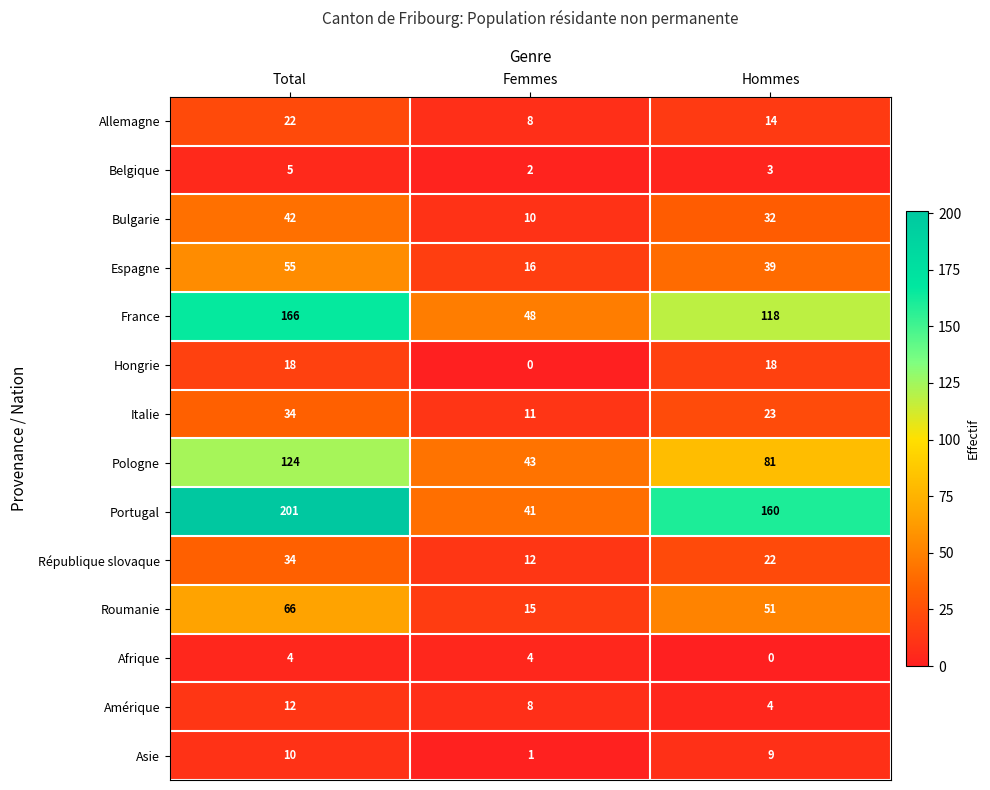

Rank the categories by Roumanie value from highest to lowest.

Total, Hommes, Femmes